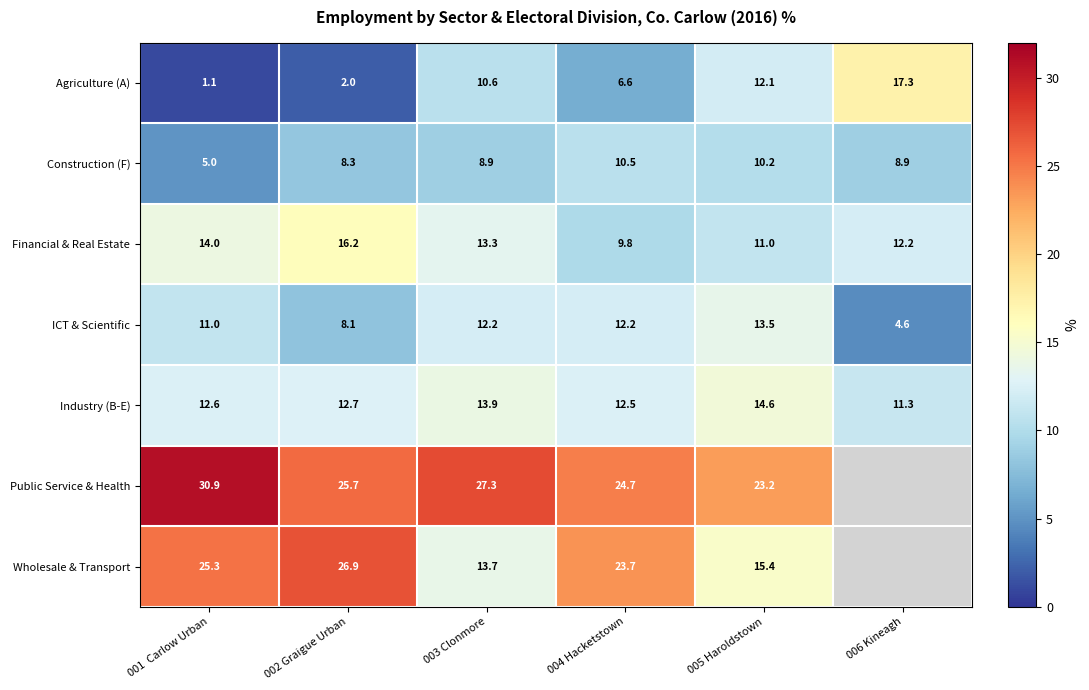

How many series are shown in this chart?

7